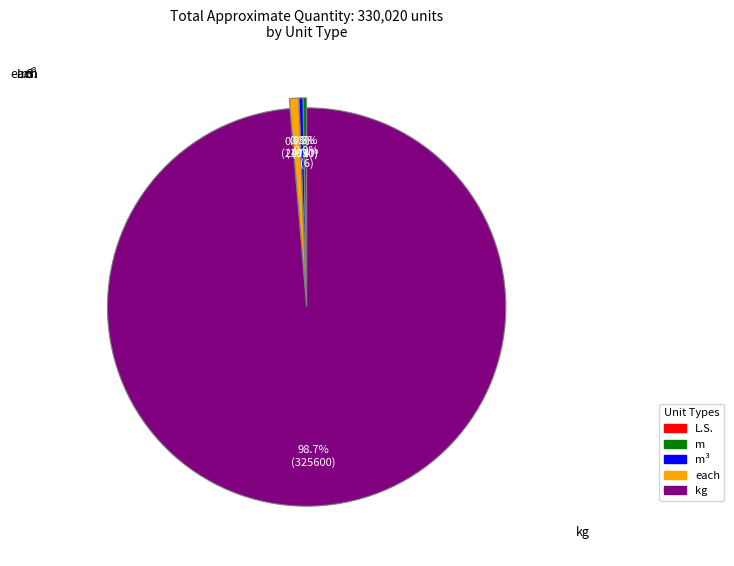

Does any single category account for the majority?

Yes